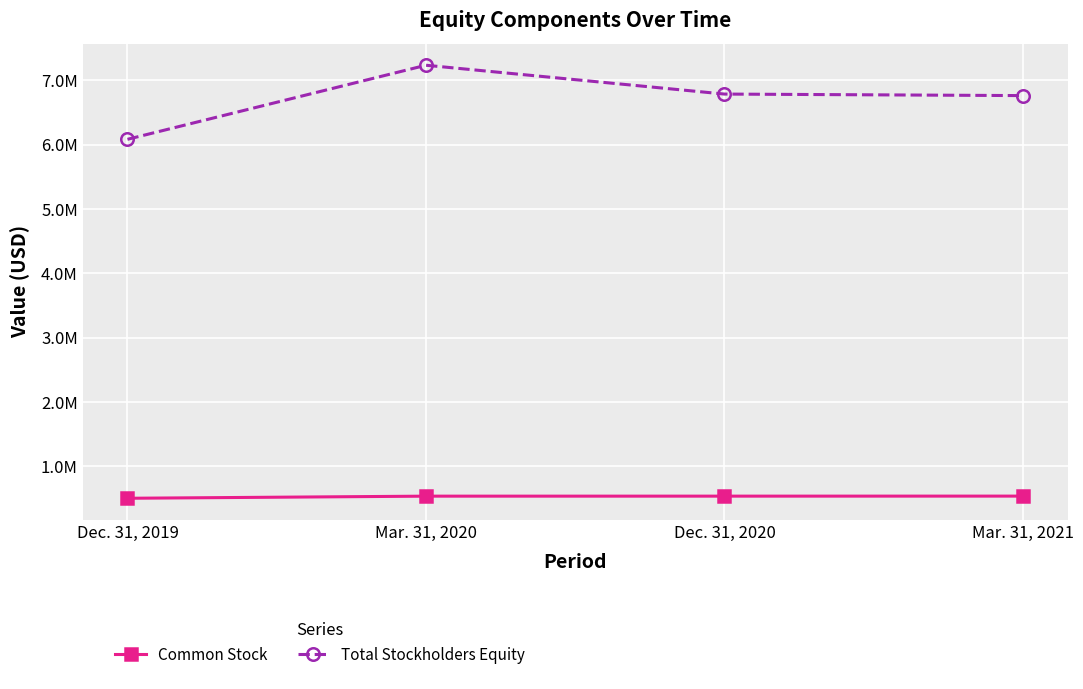

What is the approximate value of Total Stockholders Equity at Mar. 31, 2021?

6764538